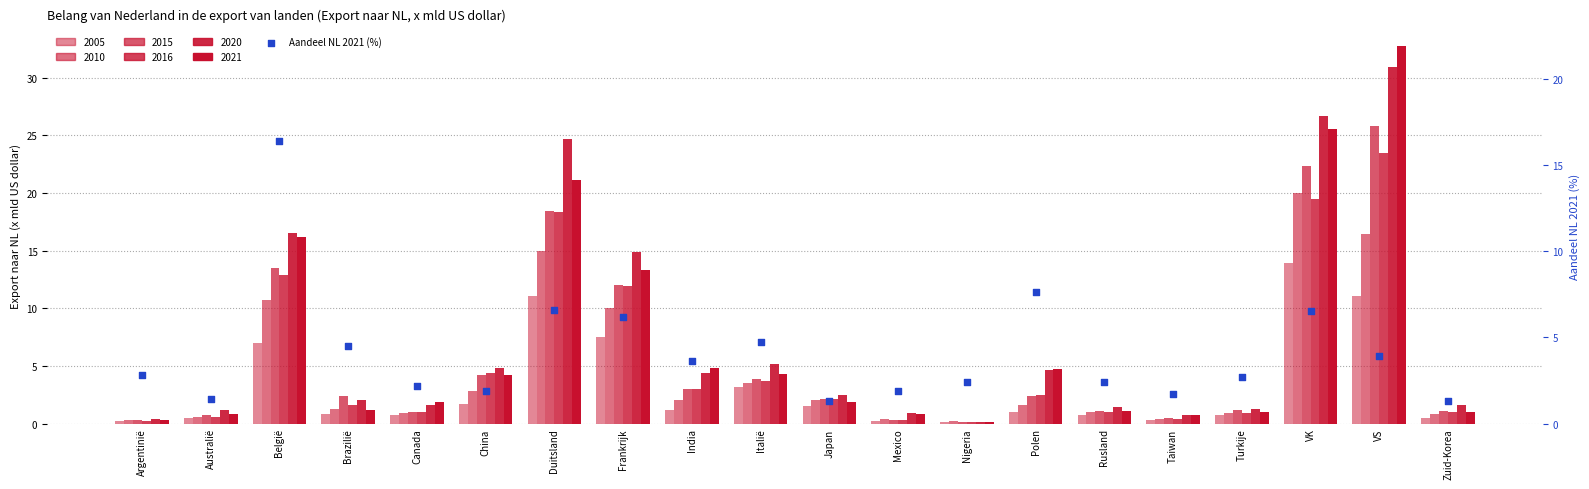

Which has a higher value, Japan or Brazilië?

Brazilië